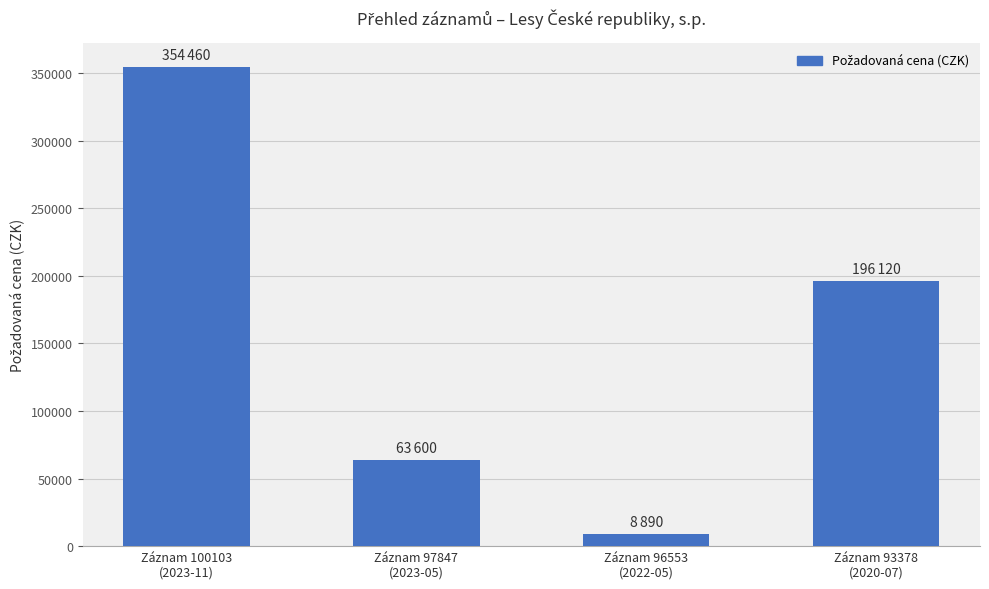

What is the change in value from Záznam 100103
(2023-11) to Záznam 97847
(2023-05)?

-290860